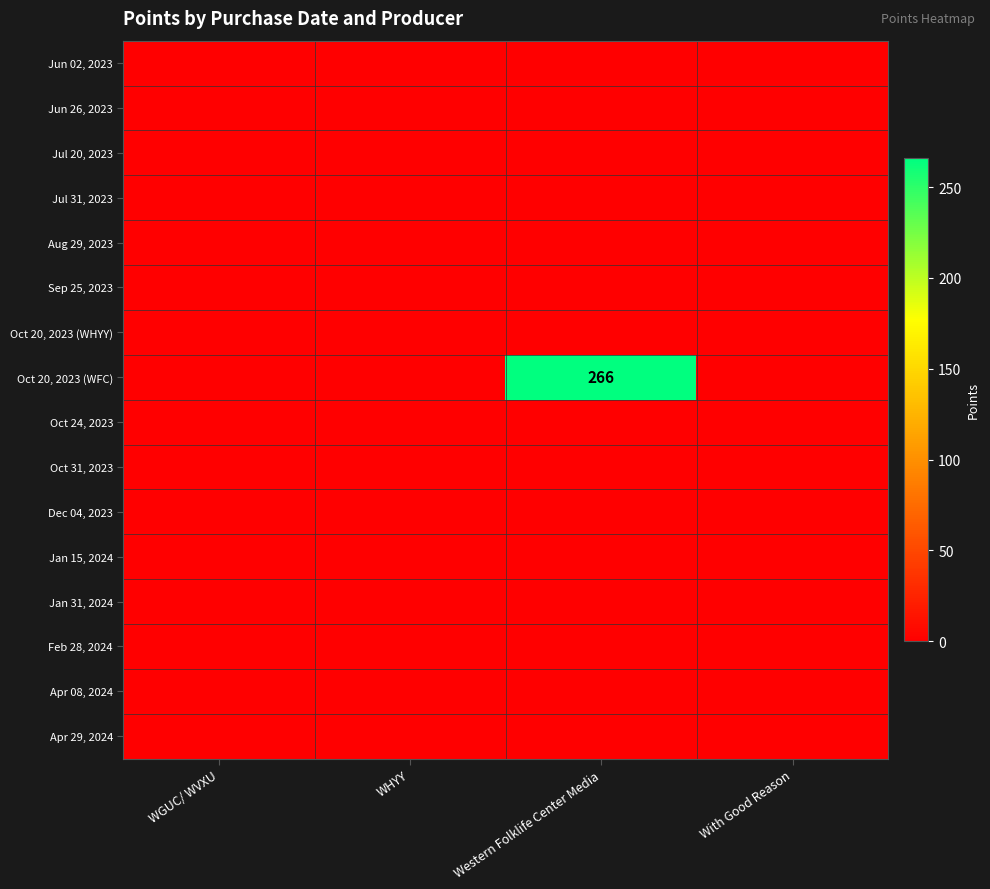

Which series has the largest range (max minus min)?

Oct 20, 2023 (WFC)